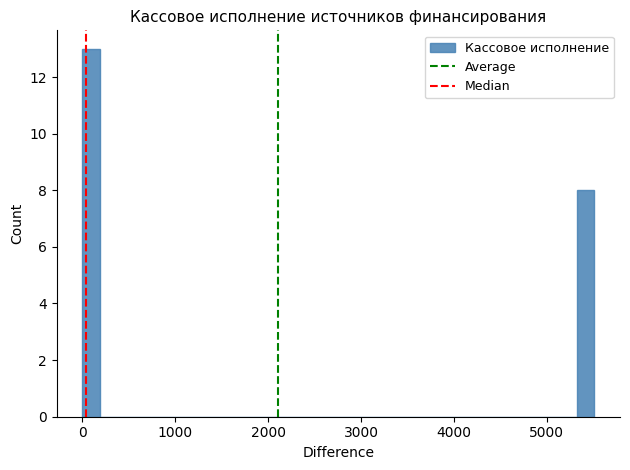

Read against the x-axis, roughly where is the centre of the tallest bar?

100